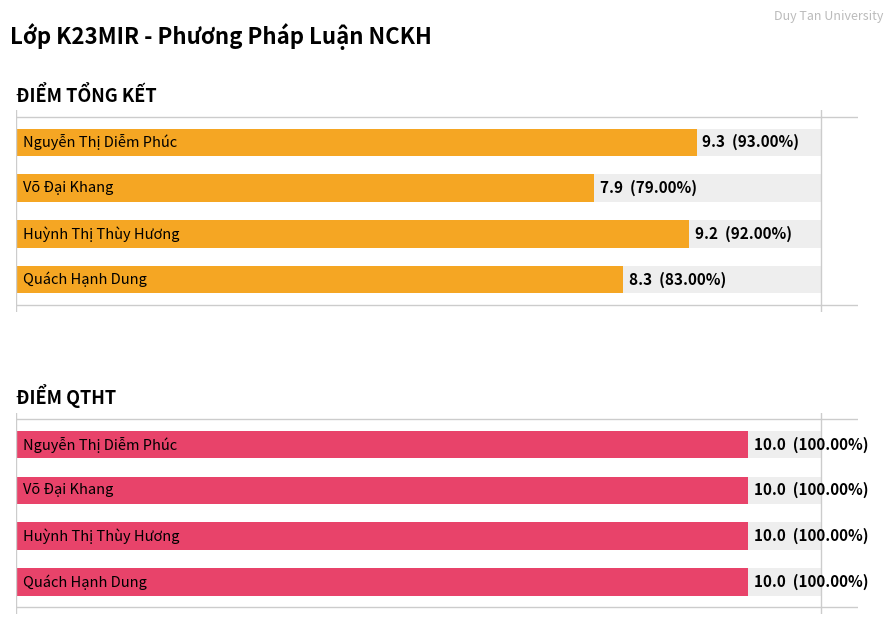

Rank the categories by Average utilization value from highest to lowest.

Nguyễn Thị Diễm Phúc, Huỳnh Thị Thùy Hương, Quách Hạnh Dung, Võ Đại Khang